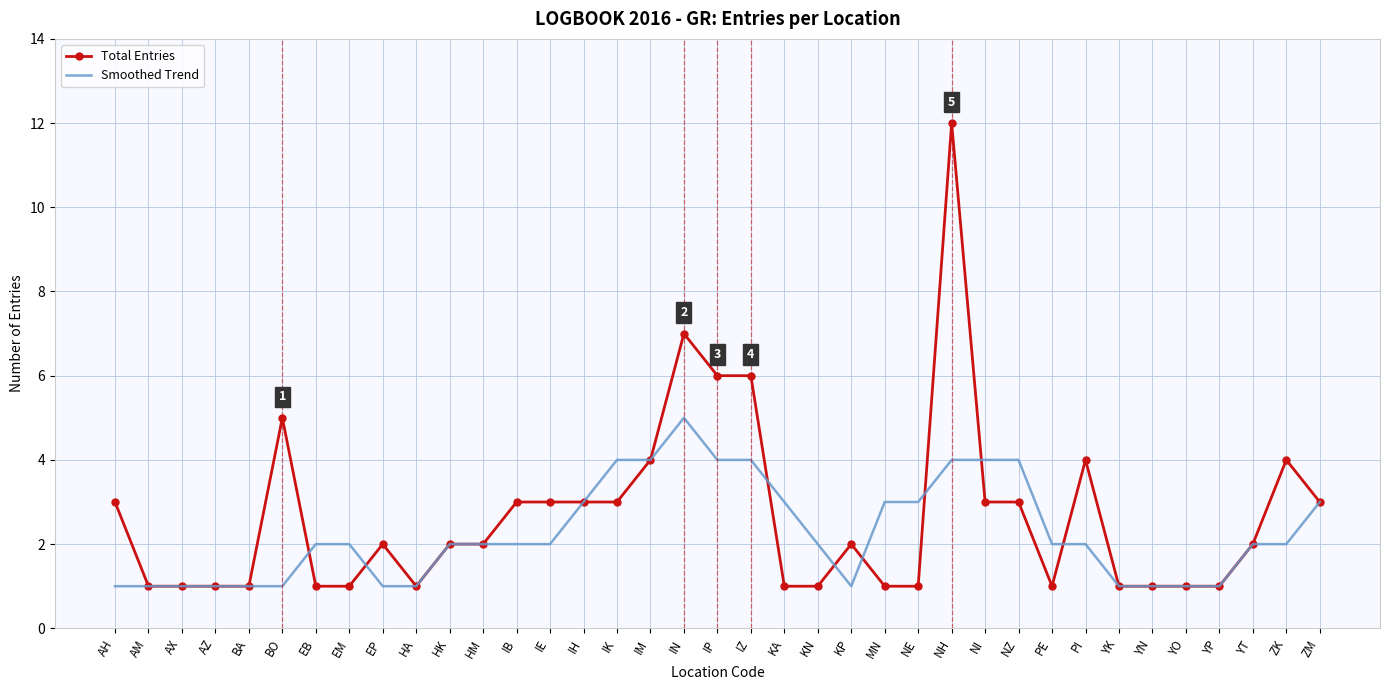

Reading right to left, list all the values displayed in this chart.

Total Entries: ZM=3	ZK=4	YT=2	YP=1	YO=1	YN=1	YK=1	PI=4	PE=1	NZ=3	NI=3	NH=12	NE=1	MN=1	KP=2	KN=1	KA=1	IZ=6	IP=6	IN=7	IM=4	IK=3	IH=3	IE=3	IB=3	HM=2	HK=2	HA=1	EP=2	EM=1	EB=1	BO=5	BA=1	AZ=1	AX=1	AM=1	AH=3
Smoothed Trend: ZM=3	ZK=2	YT=2	YP=1	YO=1	YN=1	YK=1	PI=2	PE=2	NZ=4	NI=4	NH=4	NE=3	MN=3	KP=1	KN=2	KA=3	IZ=4	IP=4	IN=5	IM=4	IK=4	IH=3	IE=2	IB=2	HM=2	HK=2	HA=1	EP=1	EM=2	EB=2	BO=1	BA=1	AZ=1	AX=1	AM=1	AH=1